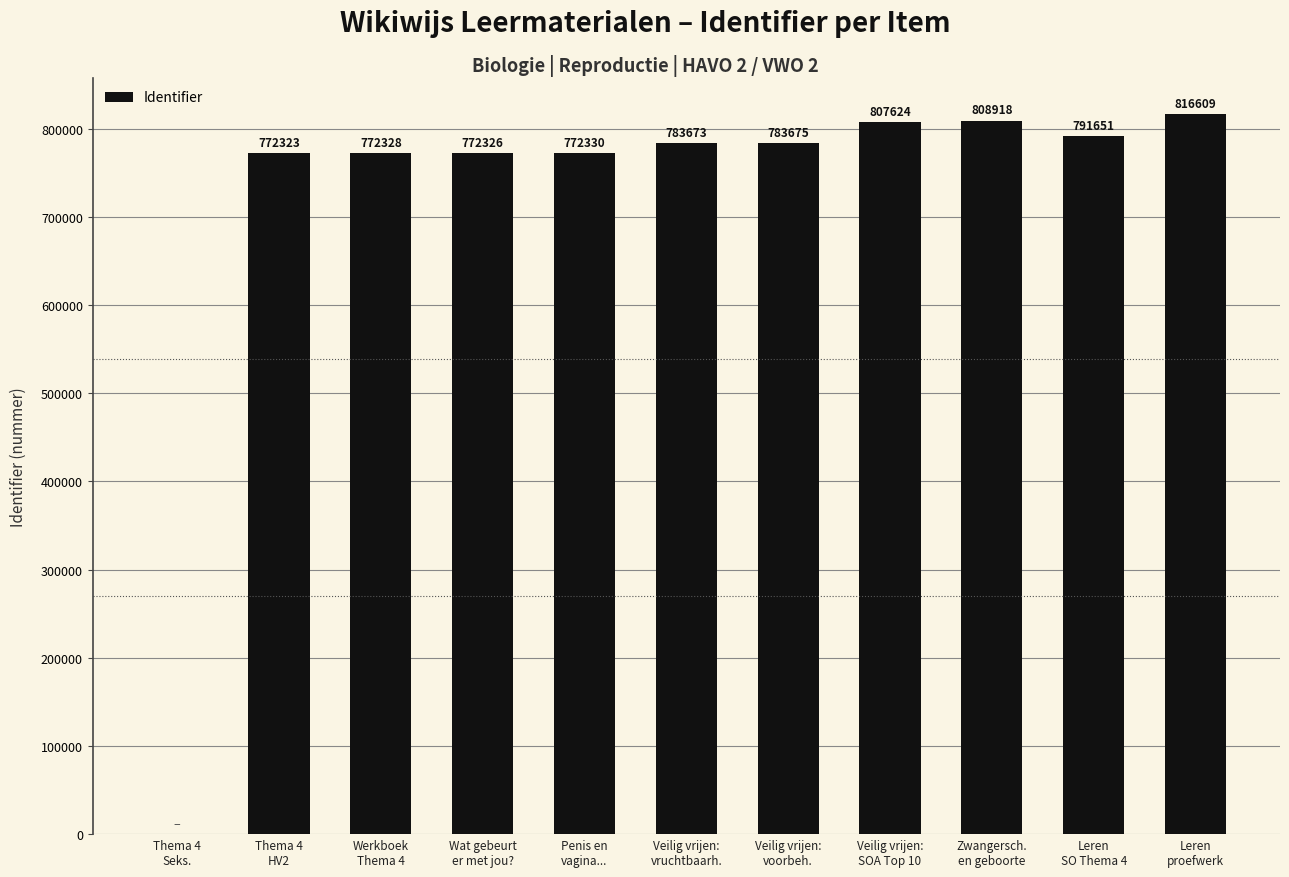

What is the change in value from Thema 4
Seks. to Veilig vrijen:
SOA Top 10?

+807624